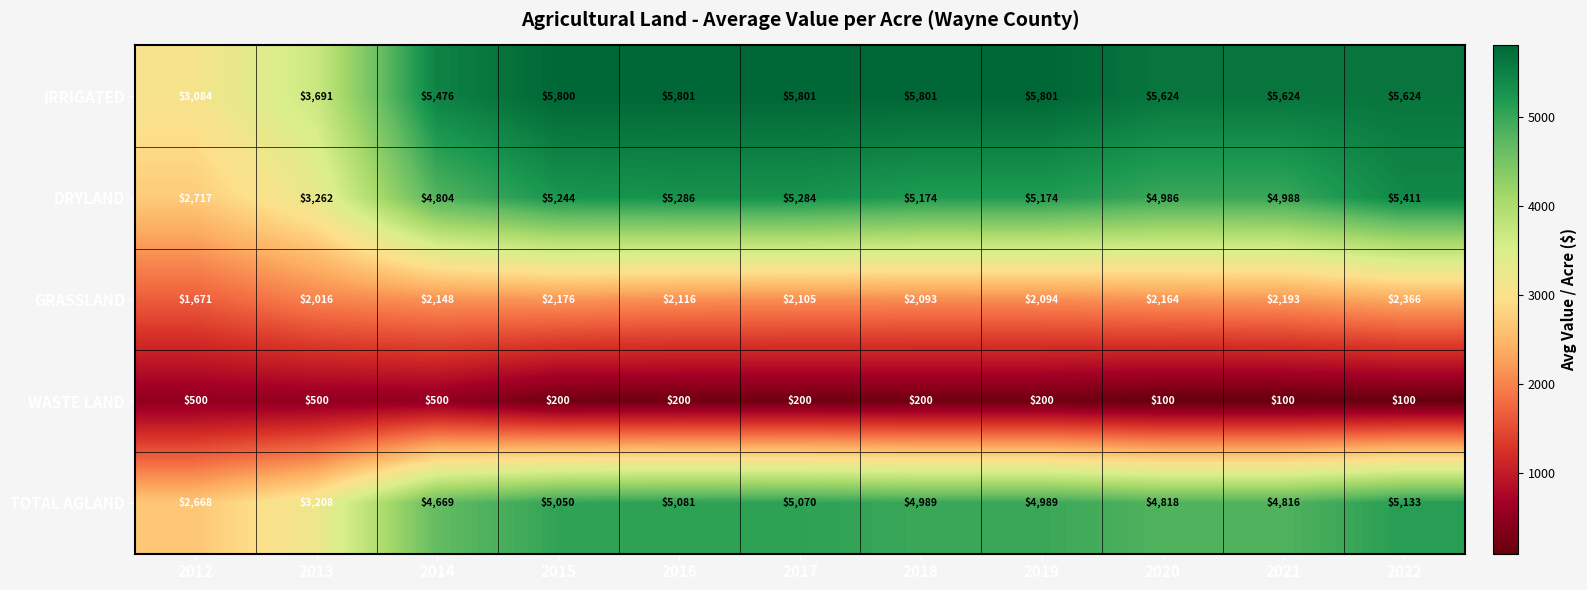

List the series in order of their peak value, lowest first.

WASTE LAND, GRASSLAND, TOTAL AGLAND, DRYLAND, IRRIGATED